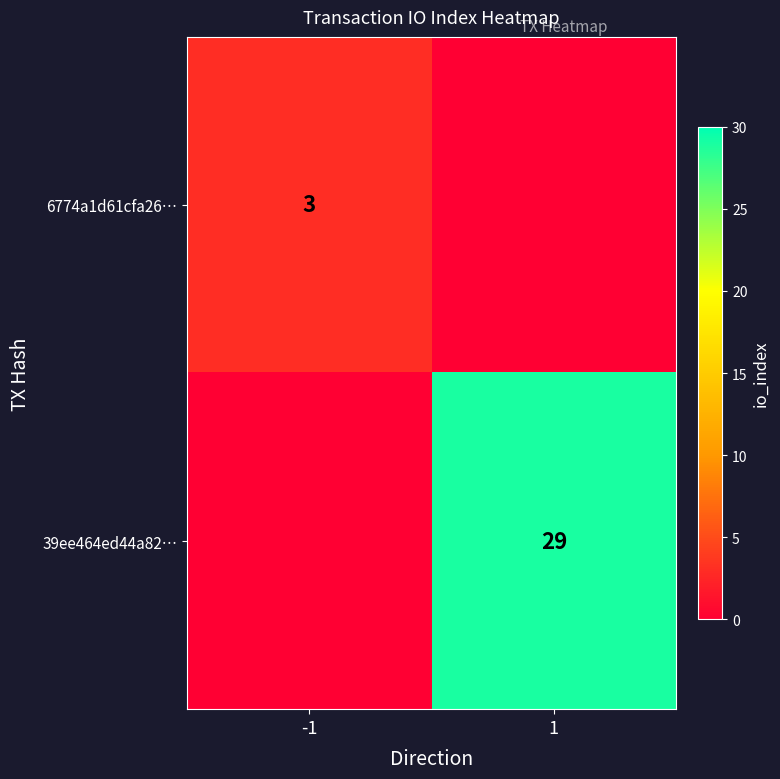

What is the difference between the highest and lowest values at 1?

29